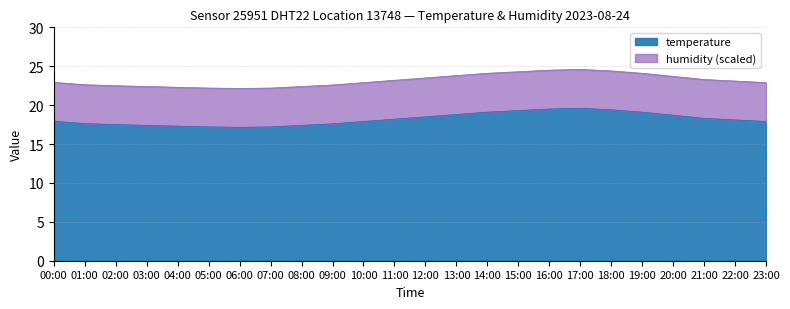

What is the average value?

18.2